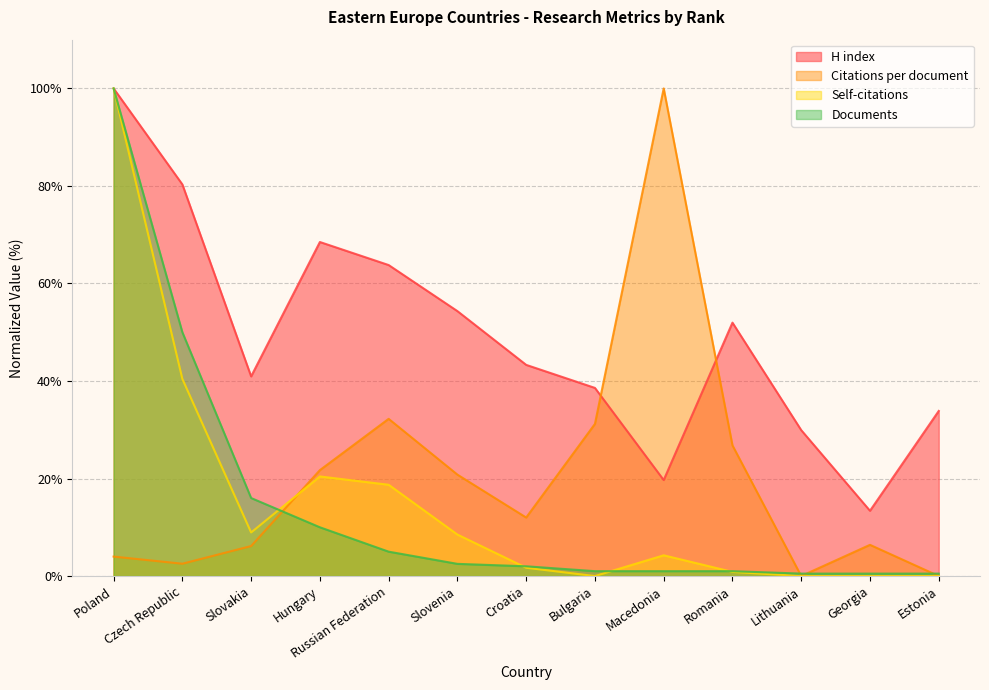

How many series are shown in this chart?

4